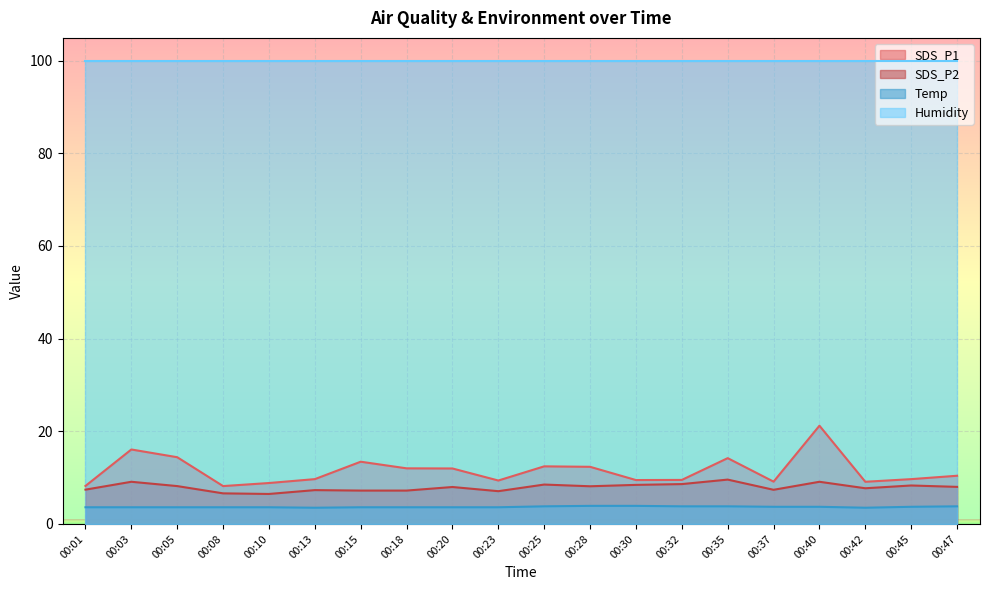

Which series has the largest range (max minus min)?

SDS_P1